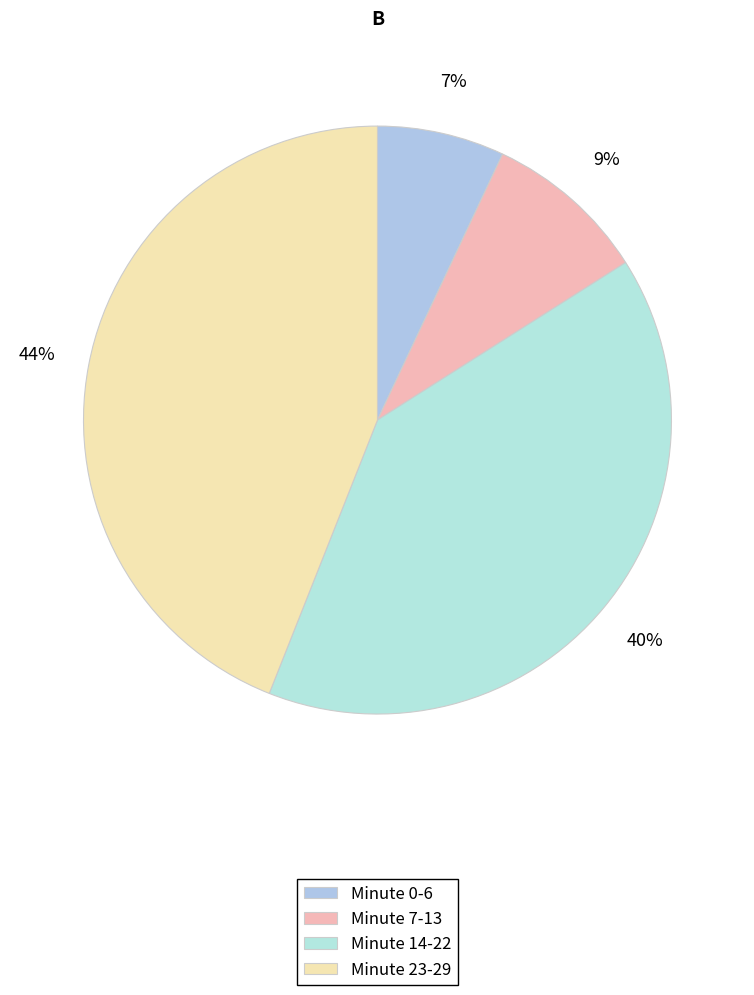

How many segments does this pie chart have?

4